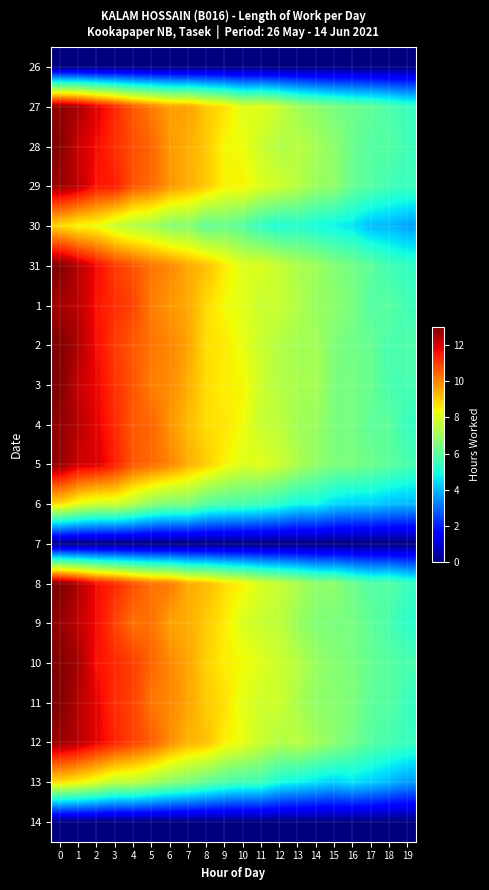

List the series in order of their peak value, highest first.

31, 3, 8, 11, 2, 10, 28, 27, 4, 9, 5, 29, 12, 1, 30, 6, 13, 26, 7, 14